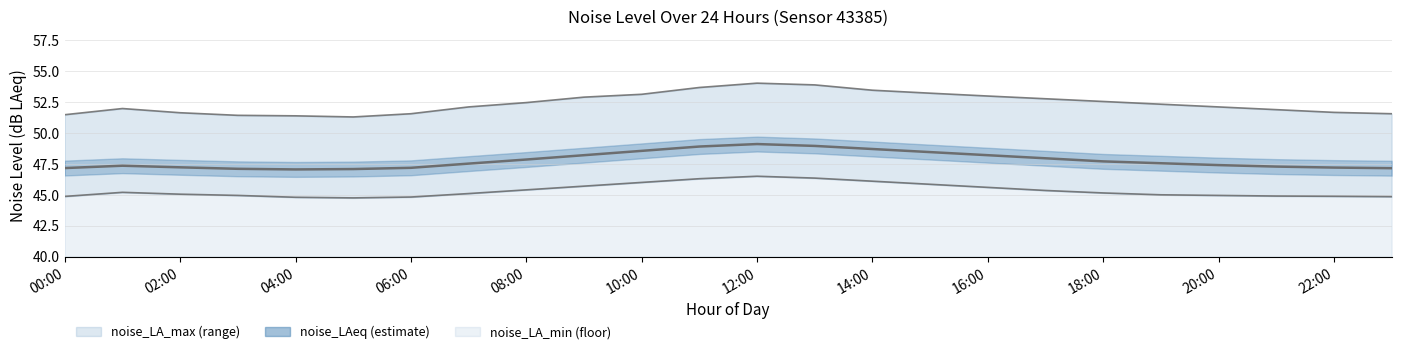

List the labels in order of noise_LAeq value, smallest first.

04:00, 05:00, 03:00, 23:00, 00:00, 06:00, 22:00, 02:00, 21:00, 01:00, 20:00, 07:00, 19:00, 18:00, 08:00, 17:00, 09:00, 16:00, 15:00, 10:00, 14:00, 11:00, 13:00, 12:00